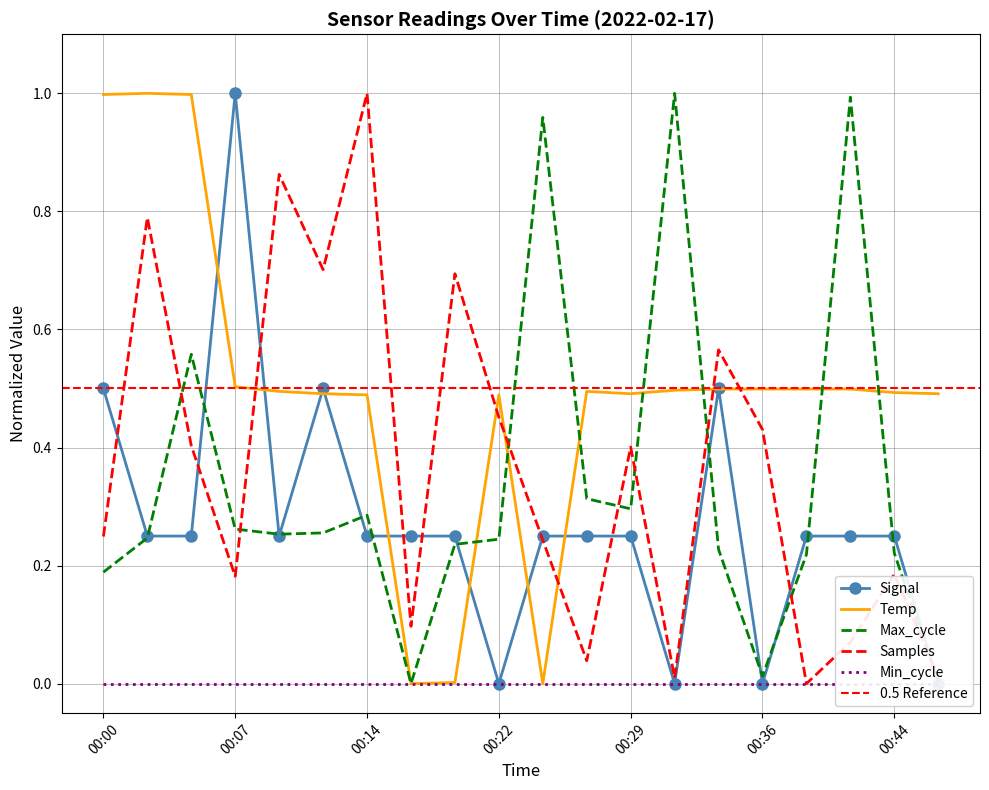

How many interior local valleys does the Temp series have?

3